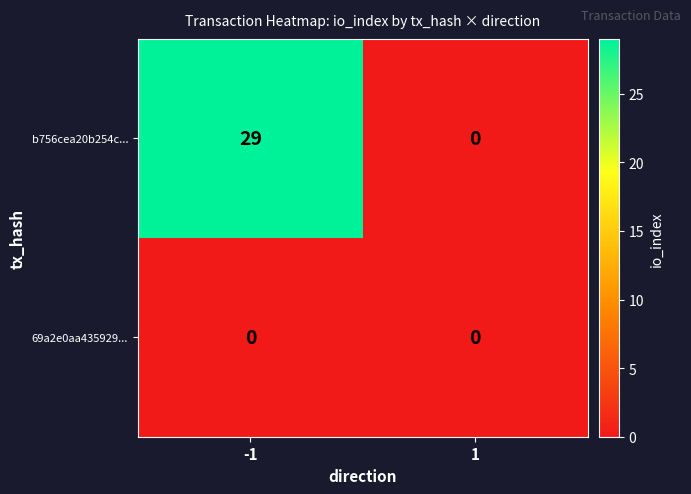

Is the value of 69a2e0aa435929... at -1 greater than the value of b756cea20b254c... at -1?

No